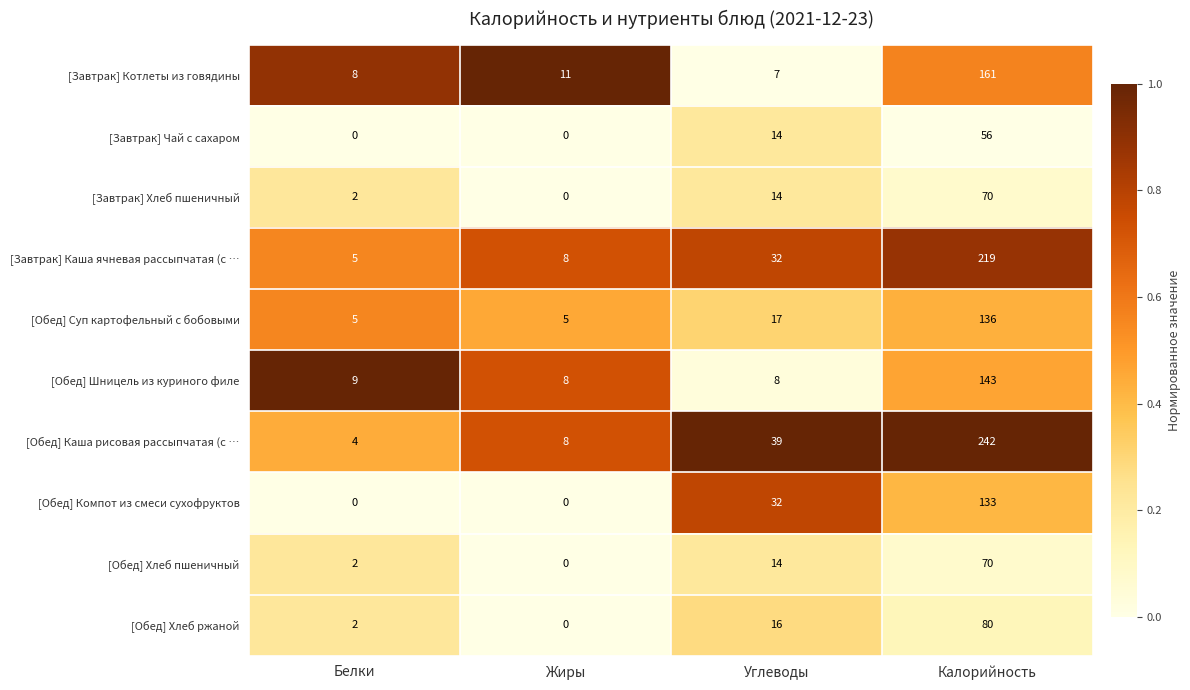

Where is [Обед] Хлеб ржаной nearest to the value 40?

Углеводы